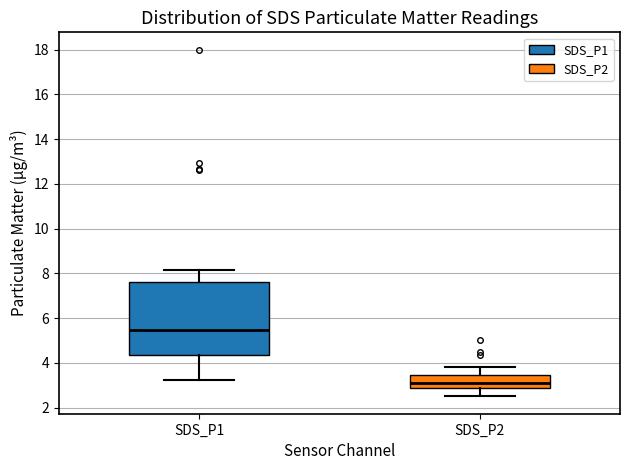

Reading left to right, transcribe this box plot: for each box, give where its median line is, the range the box spans, and where its two whiskers end, as read against the y-axis. The values are not printed on the chart, so give them approximately, as read against the axis.

SDS_P1: median 5.4, box 4.4 to 7.6, whiskers 3.2 to 8.2
SDS_P2: median 3.2, box 2.8 to 3.4, whiskers 2.6 to 3.8